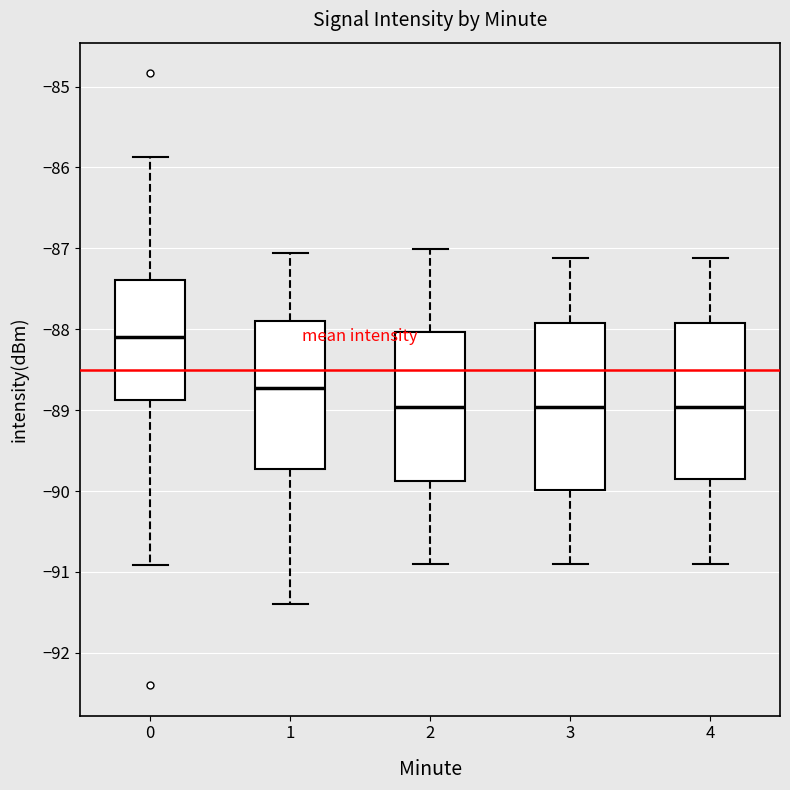

Reading left to right, transcribe this box plot: for each box, give where its median line is, the range the box spans, and where its two whiskers end, as read against the y-axis. The values are not printed on the chart, so give them approximately, as read against the axis.

0: median -88.1, box -88.9 to -87.4, whiskers -90.9 to -85.9
1: median -88.7, box -89.7 to -87.9, whiskers -91.4 to -87.1
2: median -89.0, box -89.9 to -88.0, whiskers -90.9 to -87.0
3: median -89.0, box -90.0 to -87.9, whiskers -90.9 to -87.1
4: median -89.0, box -89.8 to -87.9, whiskers -90.9 to -87.1